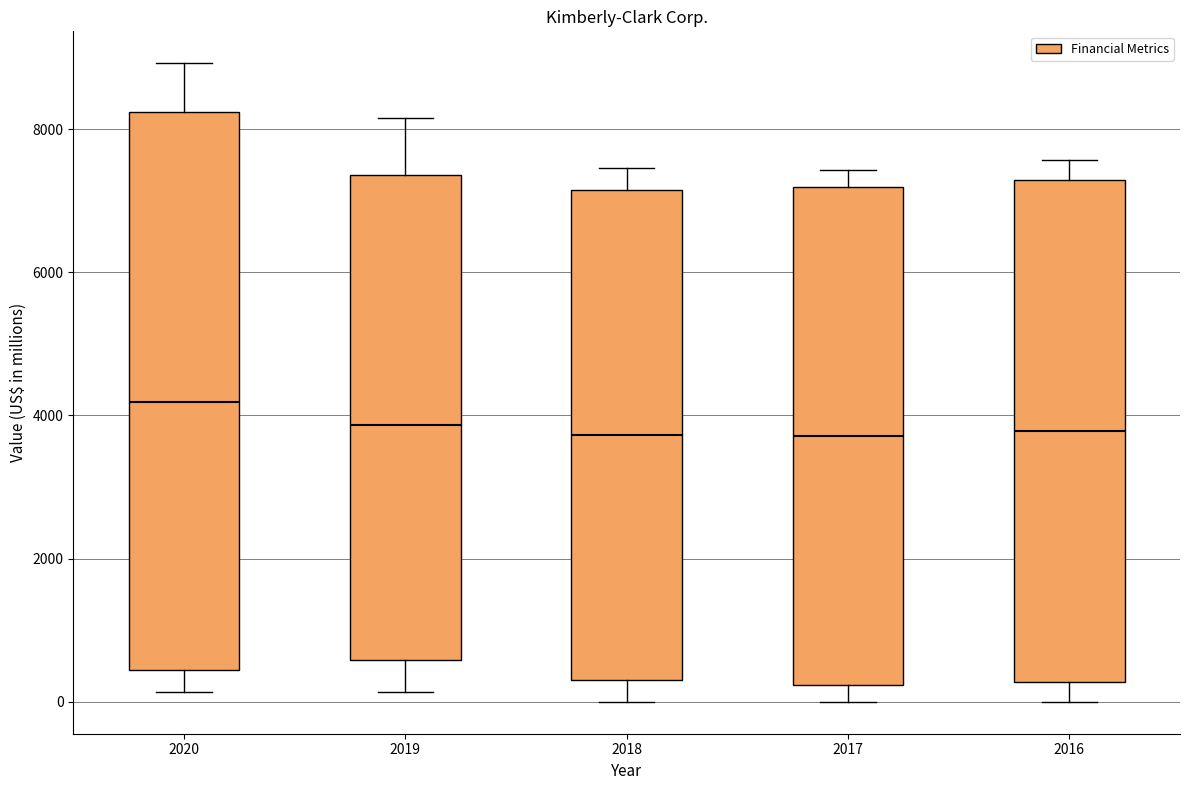

Where is the upper edge of the box at x = 2019 on the y-axis? The values are not printed on the chart, so give them approximately, as read against the axis.

7400